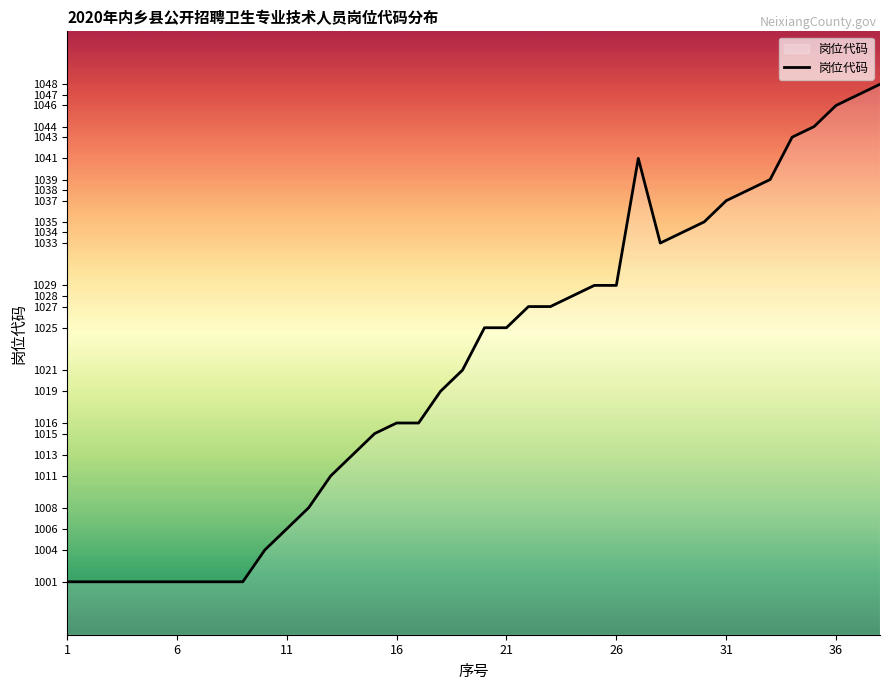

Reading left to right, list all the values displayed in this chart.

1001	1001	1001	1001	1001	1001	1001	1001	1001	1004	1006	1008	1011	1013	1015	1016	1016	1019	1021	1025	1025	1027	1027	1028	1029	1029	1041	1033	1034	1035	1037	1038	1039	1043	1044	1046	1047	1048